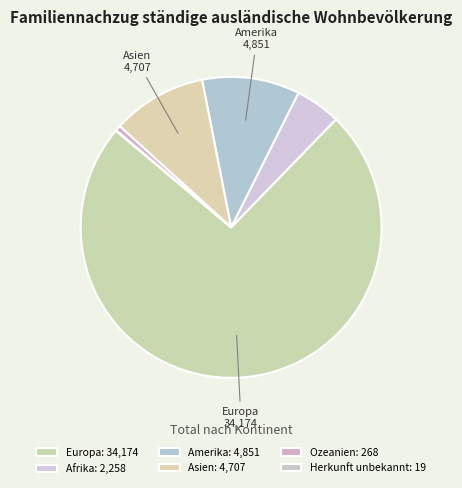

Is there any slice that represents more than half of the pie?

Yes